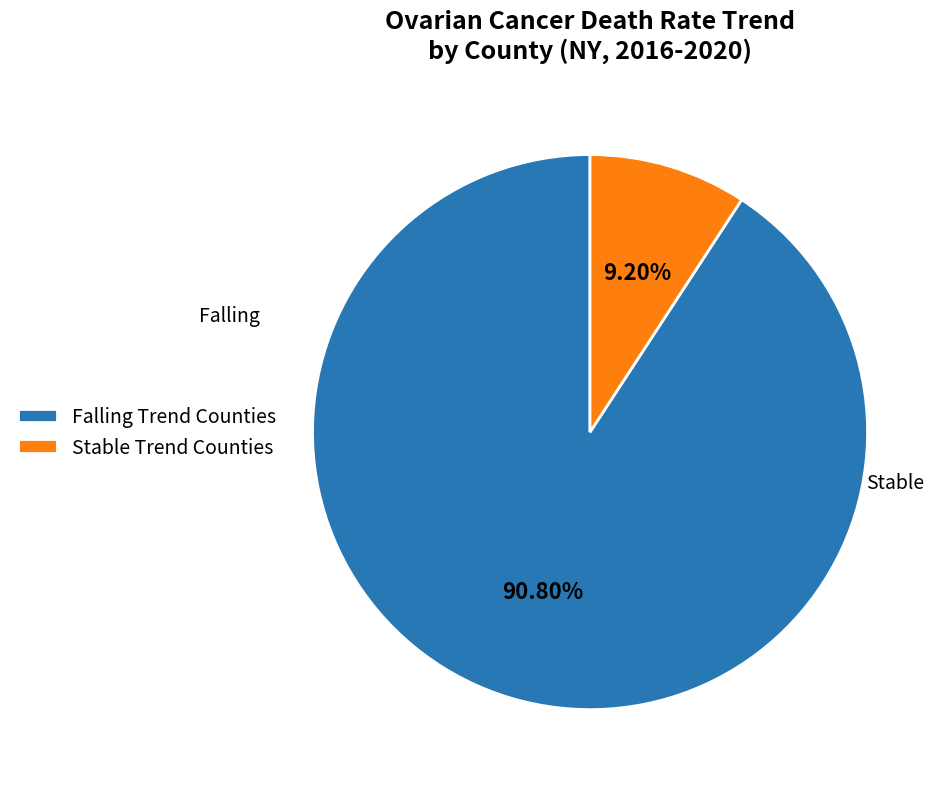

Which category has the smallest portion of the pie?

Stable Trend Counties